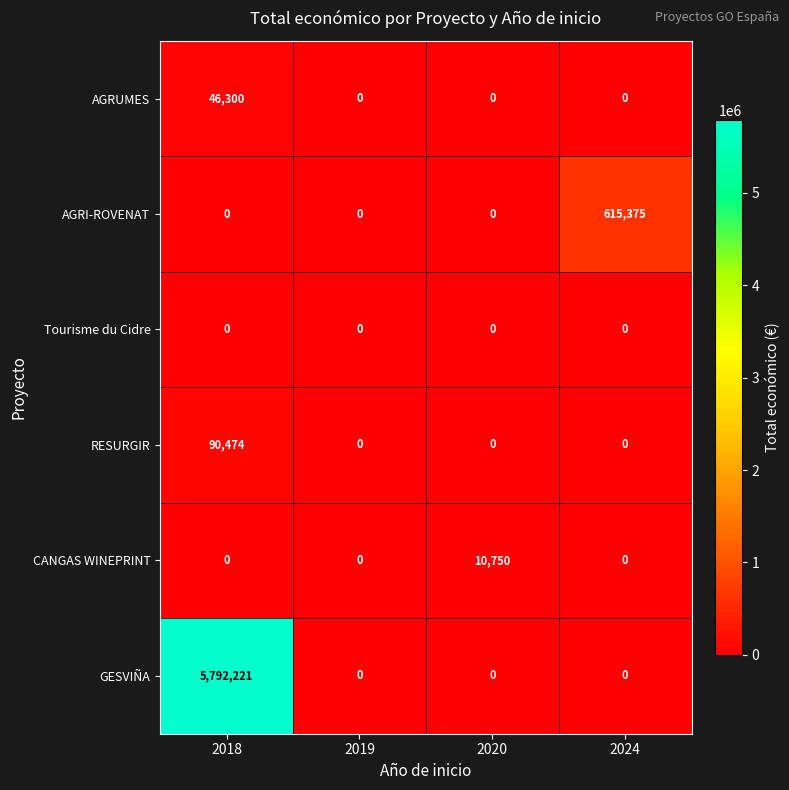

What is the greatest value displayed?

5792221